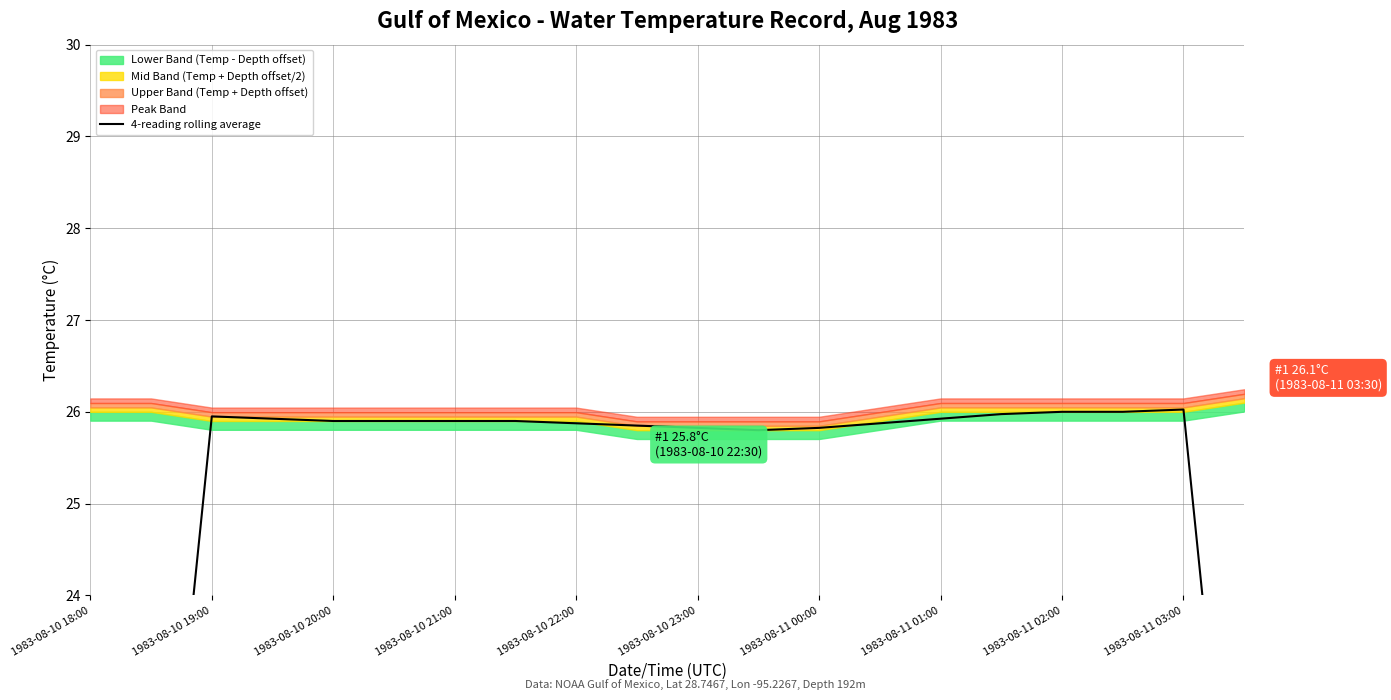

The value at 1983-08-10 22:00 is 25.9. True or false?

True